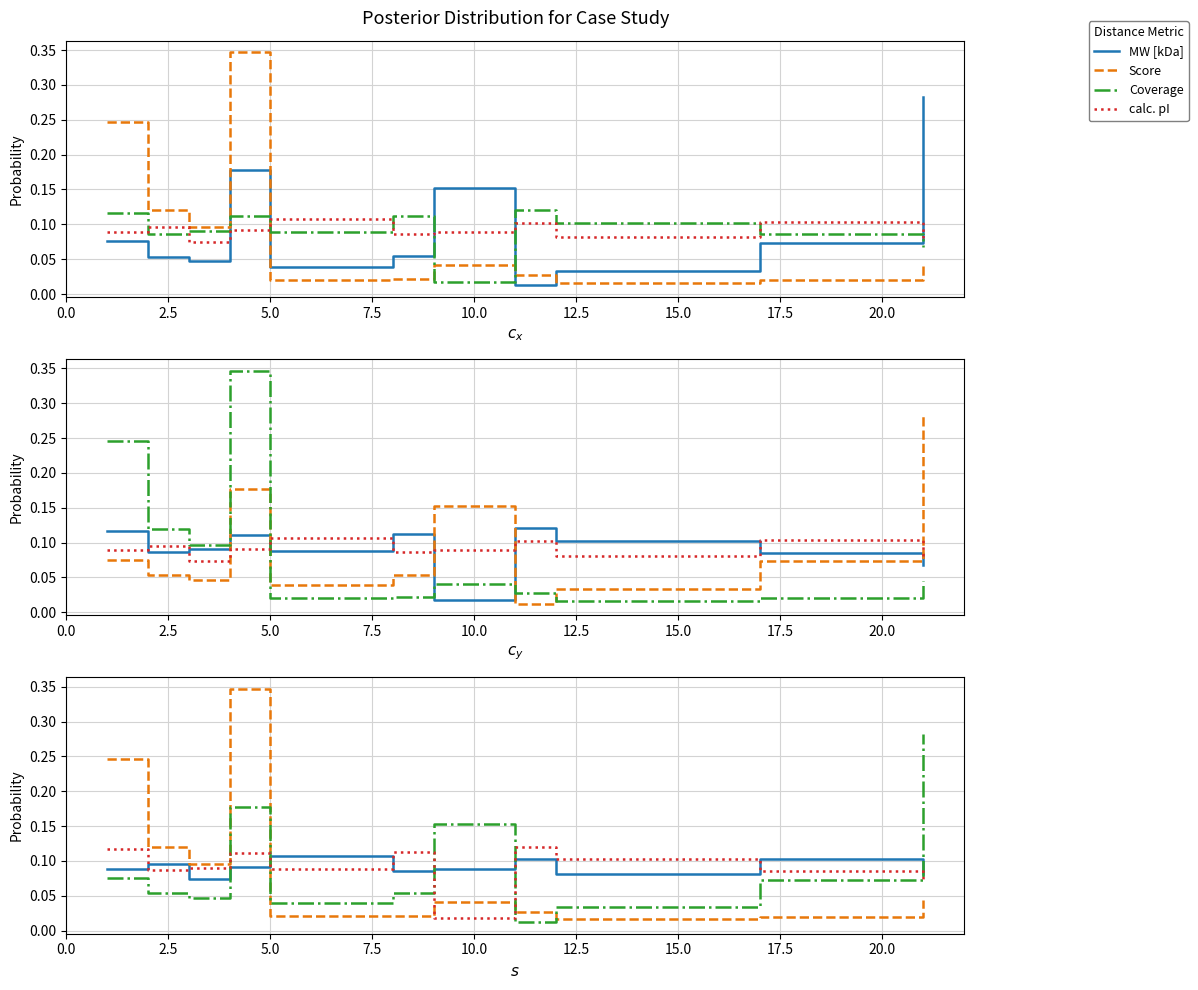

List the series in order of their peak value, highest first.

Score, Coverage, calc. pI, MW [kDa]